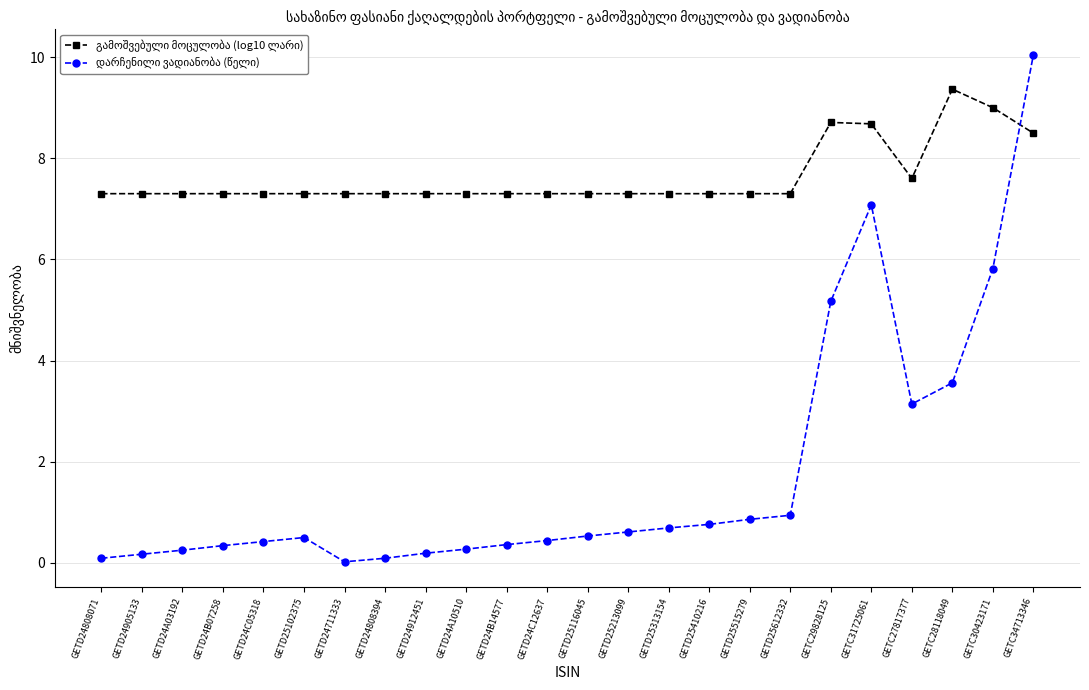

What is the maximum value shown in the chart?

10.1